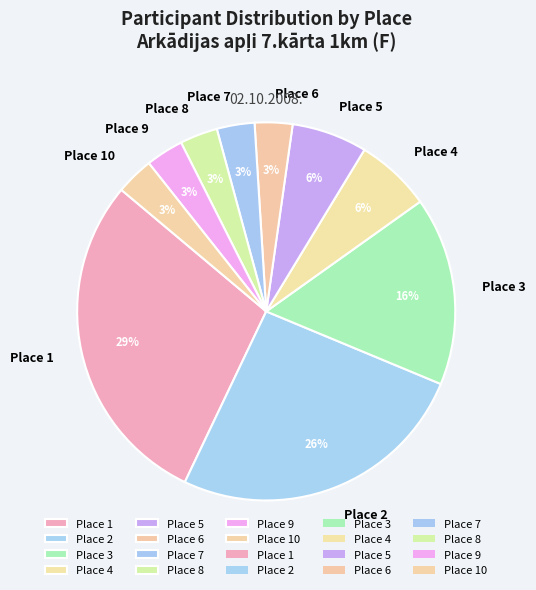

To the nearest percent, what is the average slice percentage?

10%